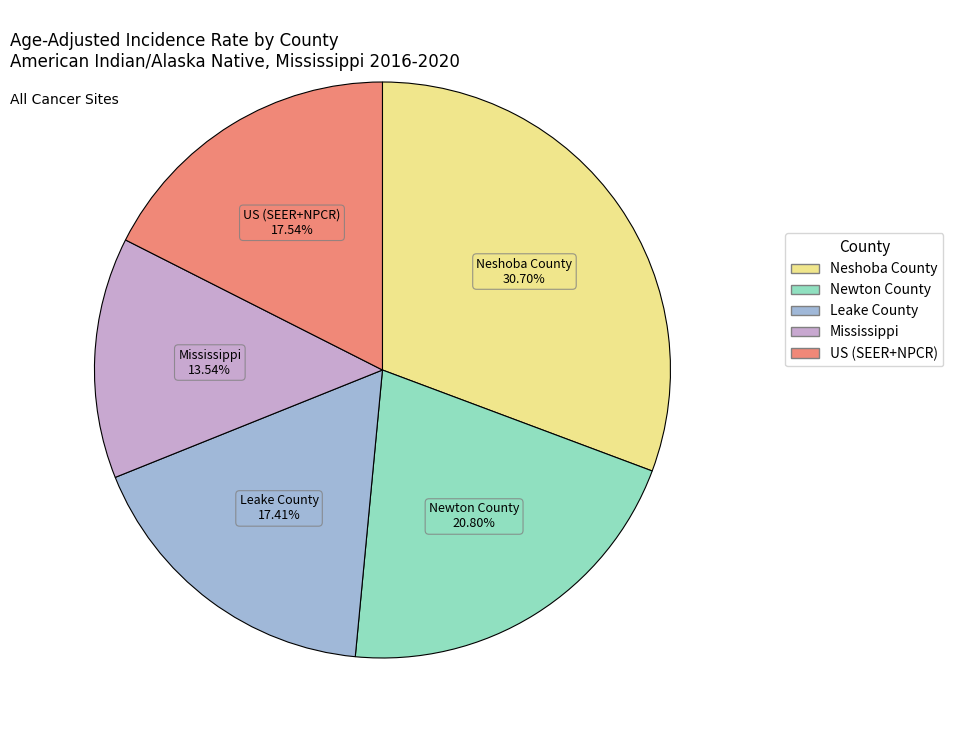

How many slices are in this pie chart?

5